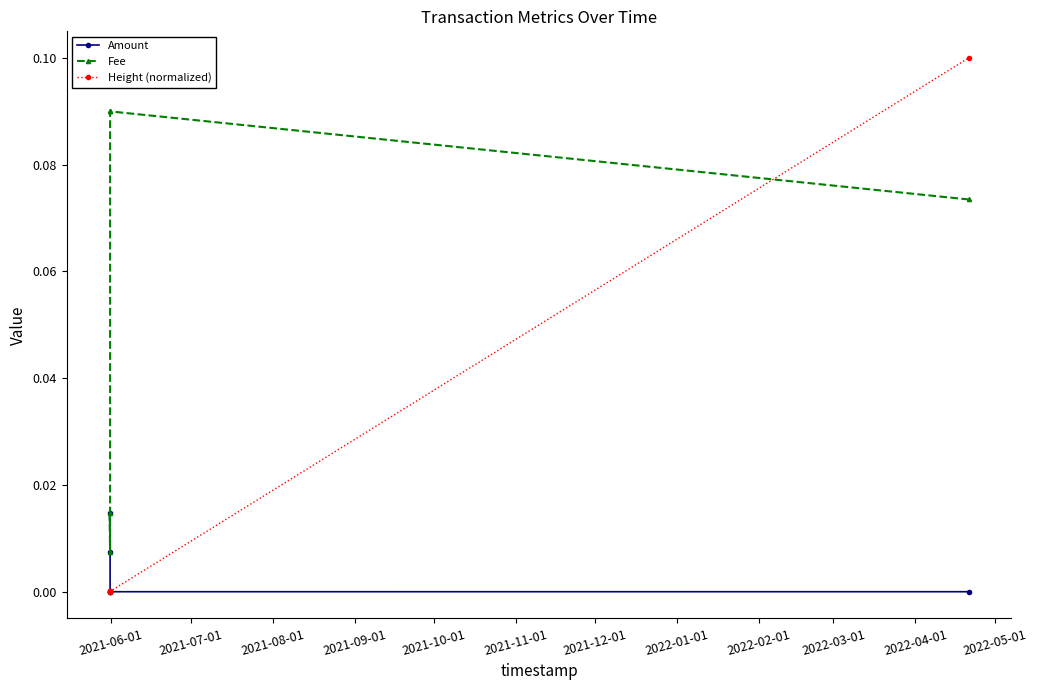

Which series has the widest spread of values?

Height (normalized)